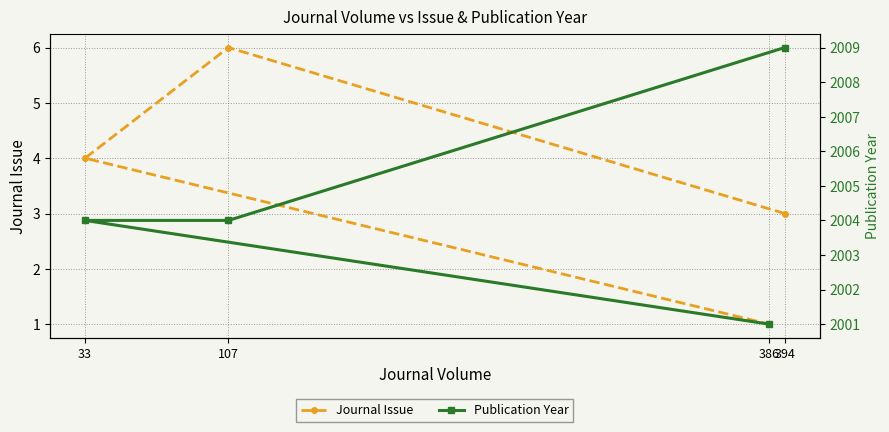

What is the value of the Journal Issue point at the 1st from the left?

4